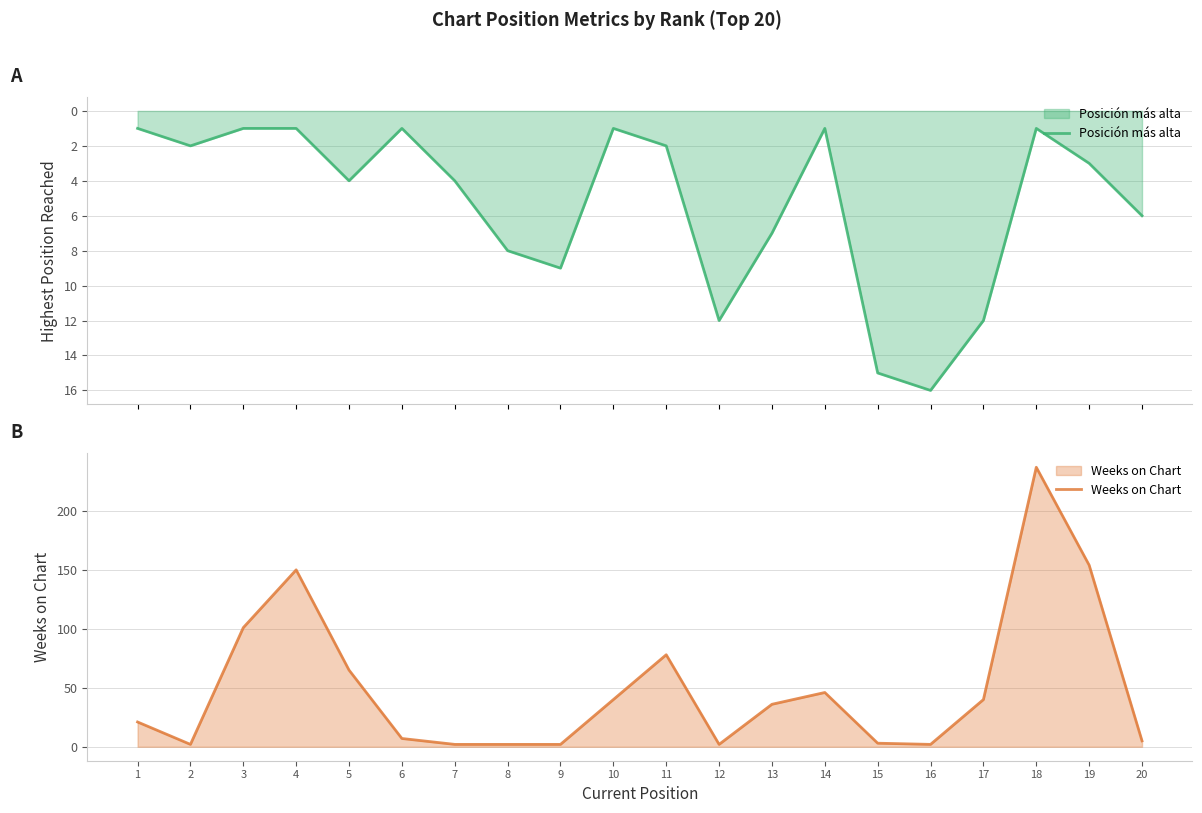

Is it true that Weeks on Chart equals 3 at 7?

False